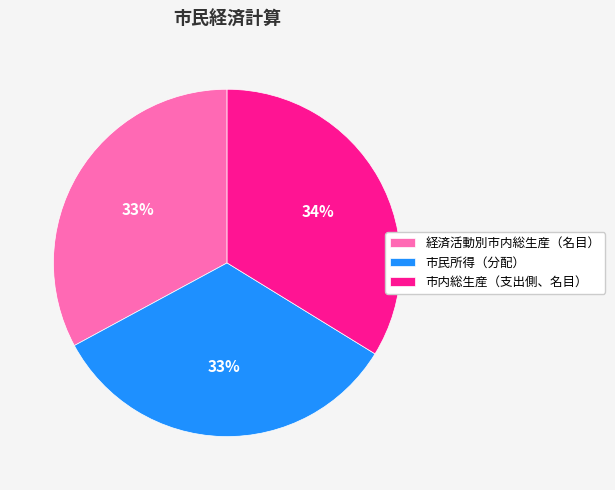

To the nearest percent, what is the difference between the largest and smallest slice percentages?

1%